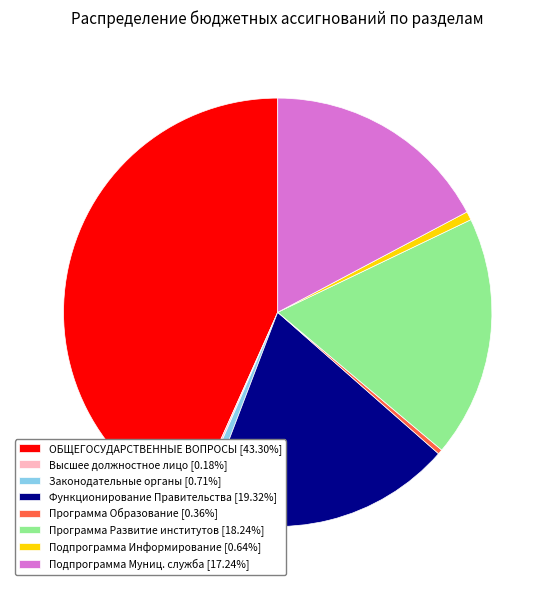

Is there any slice that represents more than half of the pie?

No